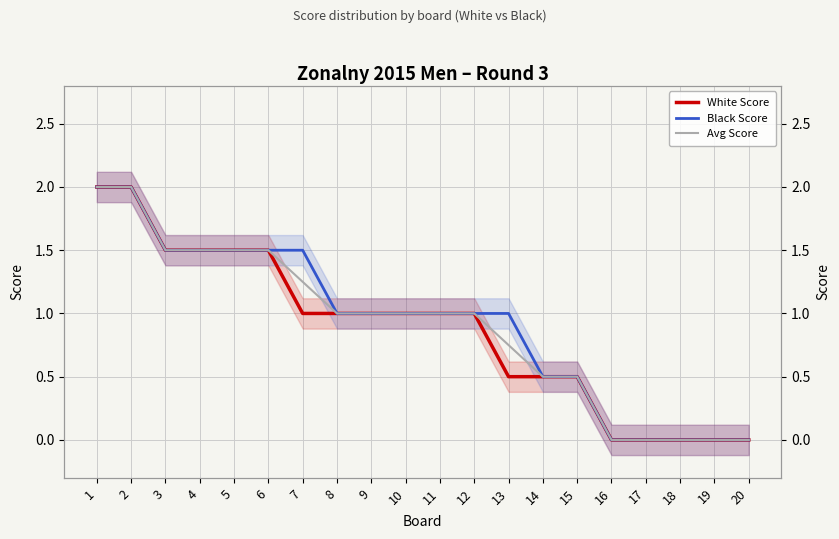

Which has a higher value, 7 or 17?

7